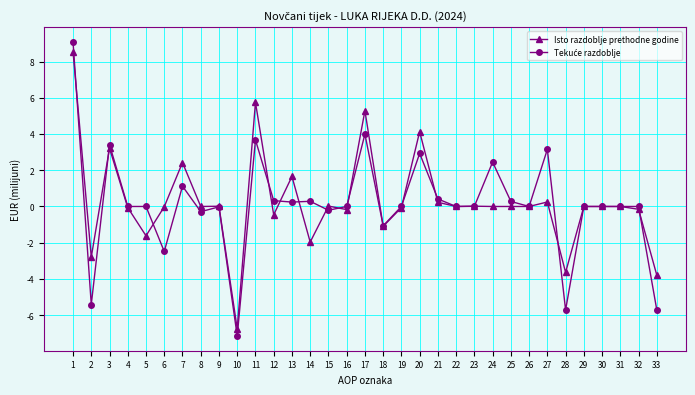

At which category is the sum across all series the highest?

1